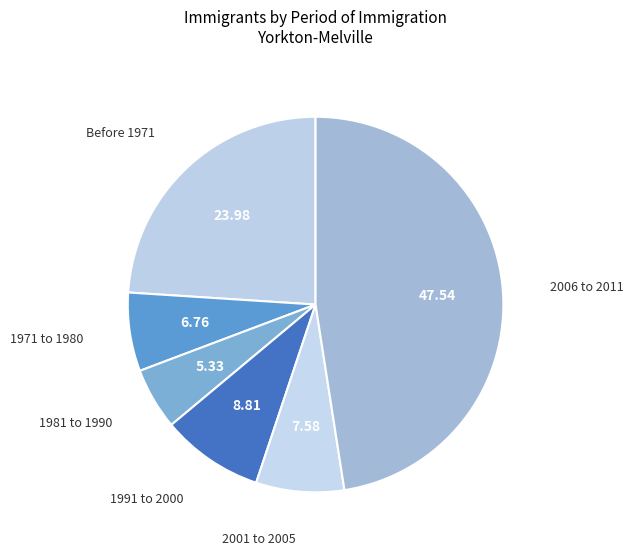

Is there a majority slice in this chart?

No